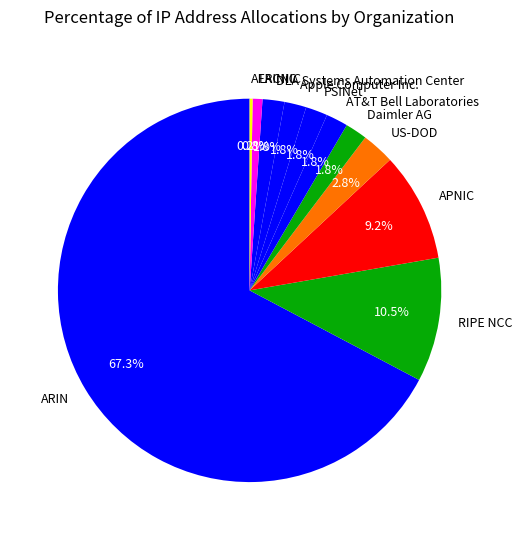

Is ARIN the majority of the pie?

Yes